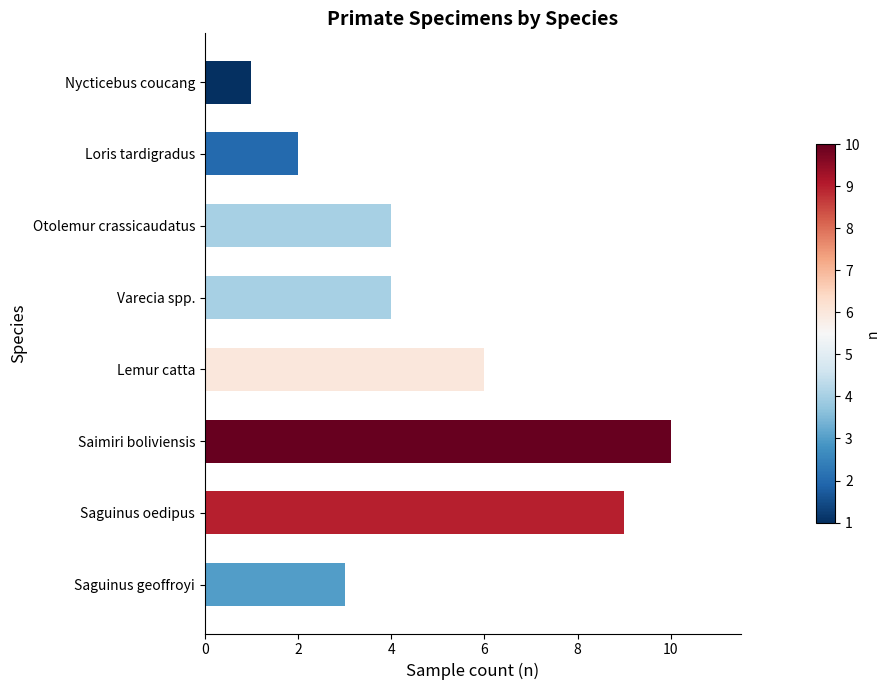

The value at Lemur catta is 9. True or false?

False